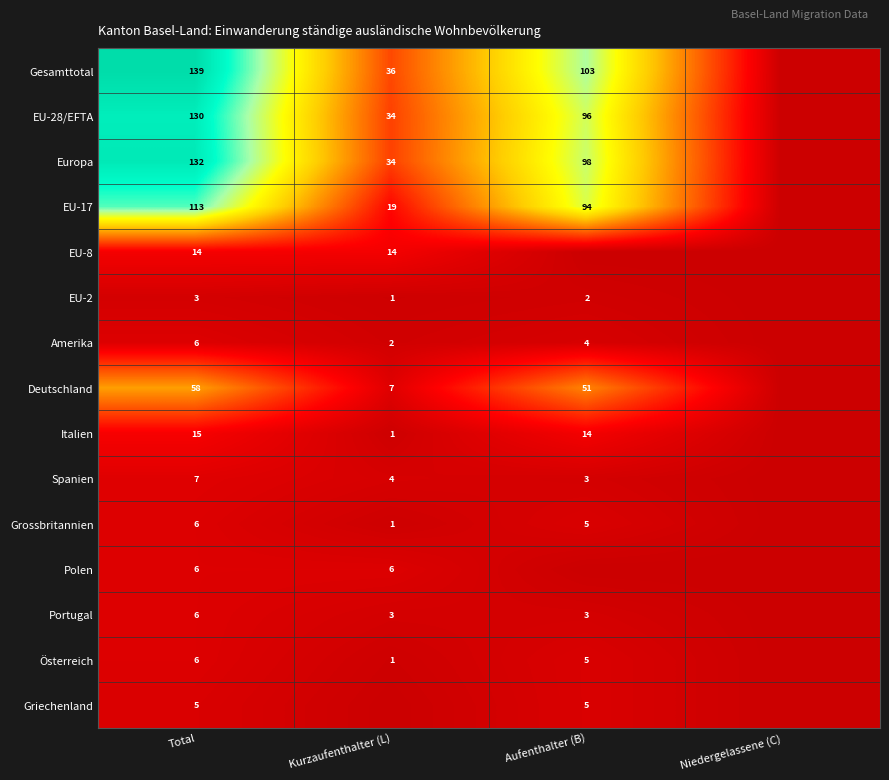

Which series has the largest range (max minus min)?

Gesamttotal